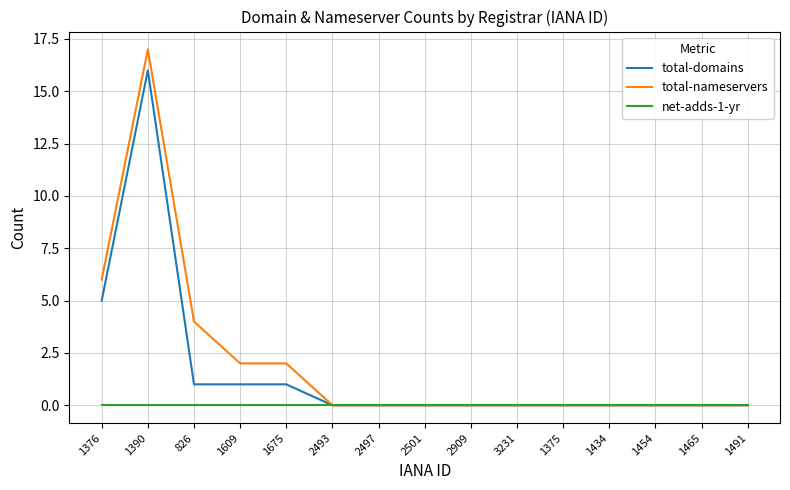

Rank the series by their average value, from highest to lowest.

total-nameservers, total-domains, net-adds-1-yr